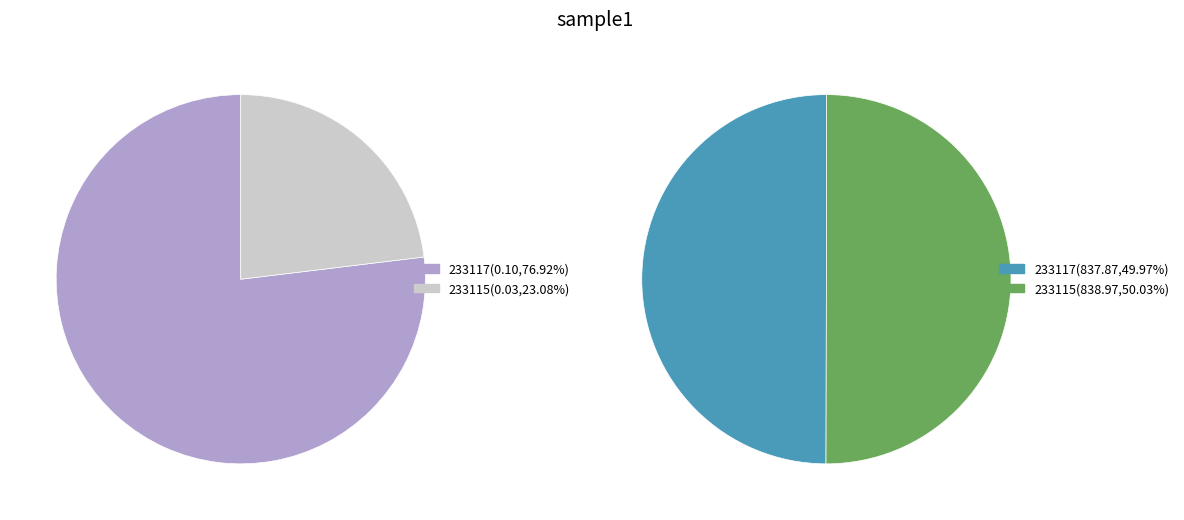

Rank the categories by Amount value from highest to lowest.

233115, 233117